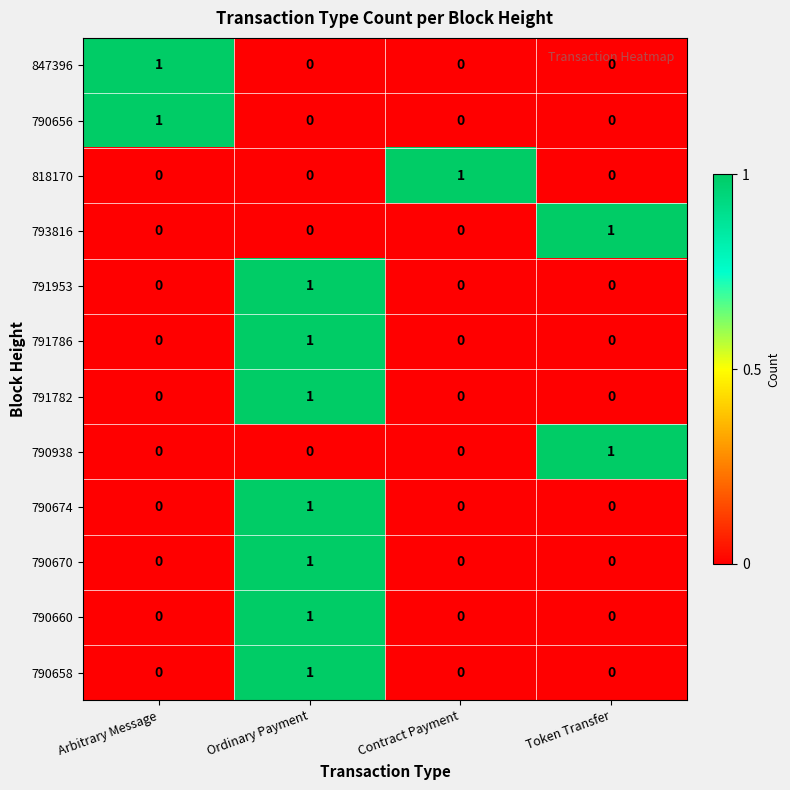

How many distinct data groups are displayed?

12